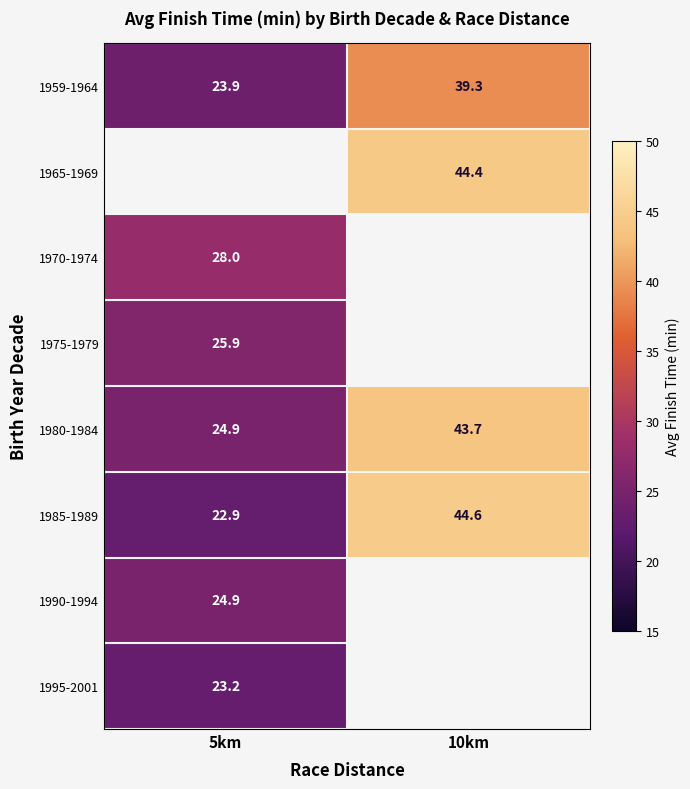

Between 5km and 10km, which is larger?

10km